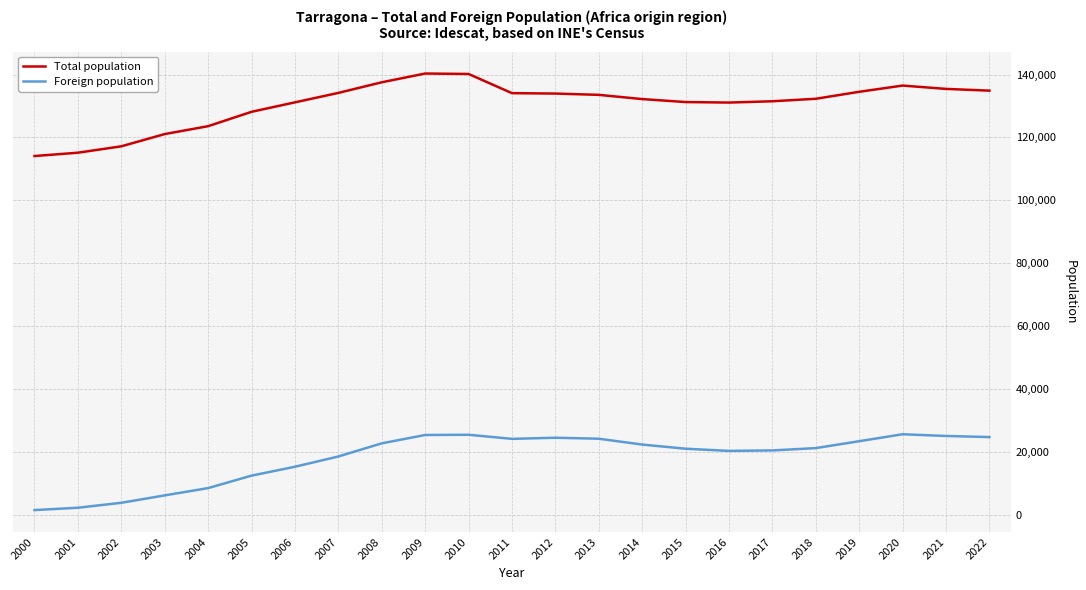

At which label is Total population closest to 127210?

2005